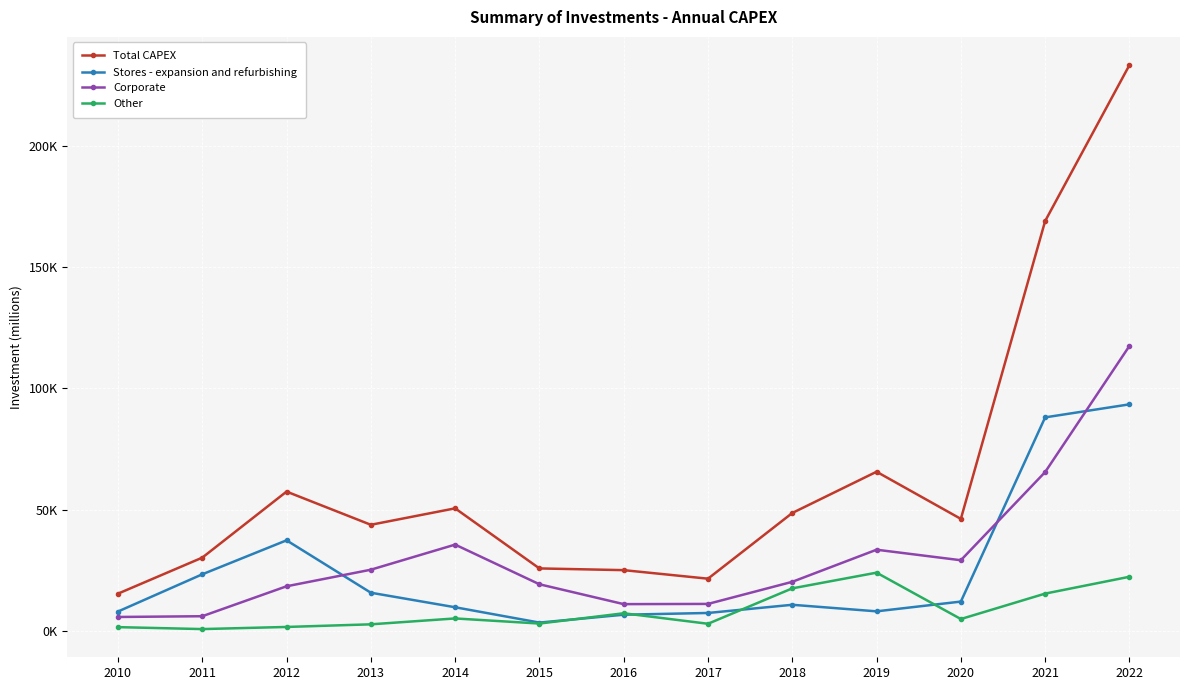

At how many categories does at least one series exceed 188433?

1